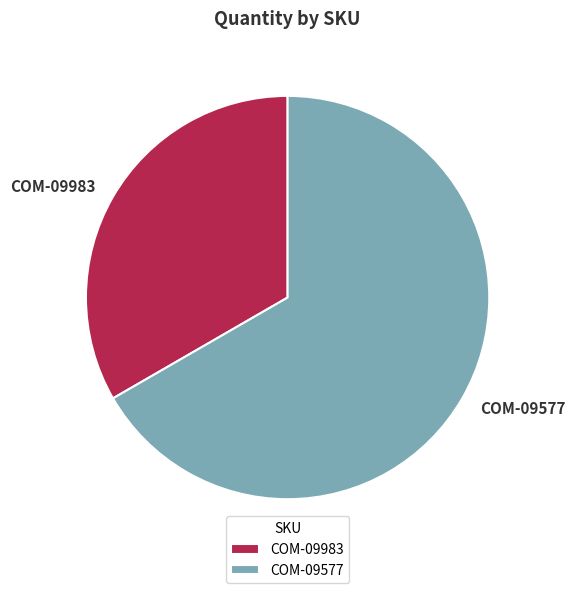

True or false: COM-09577 accounts for 78% of the total.

False